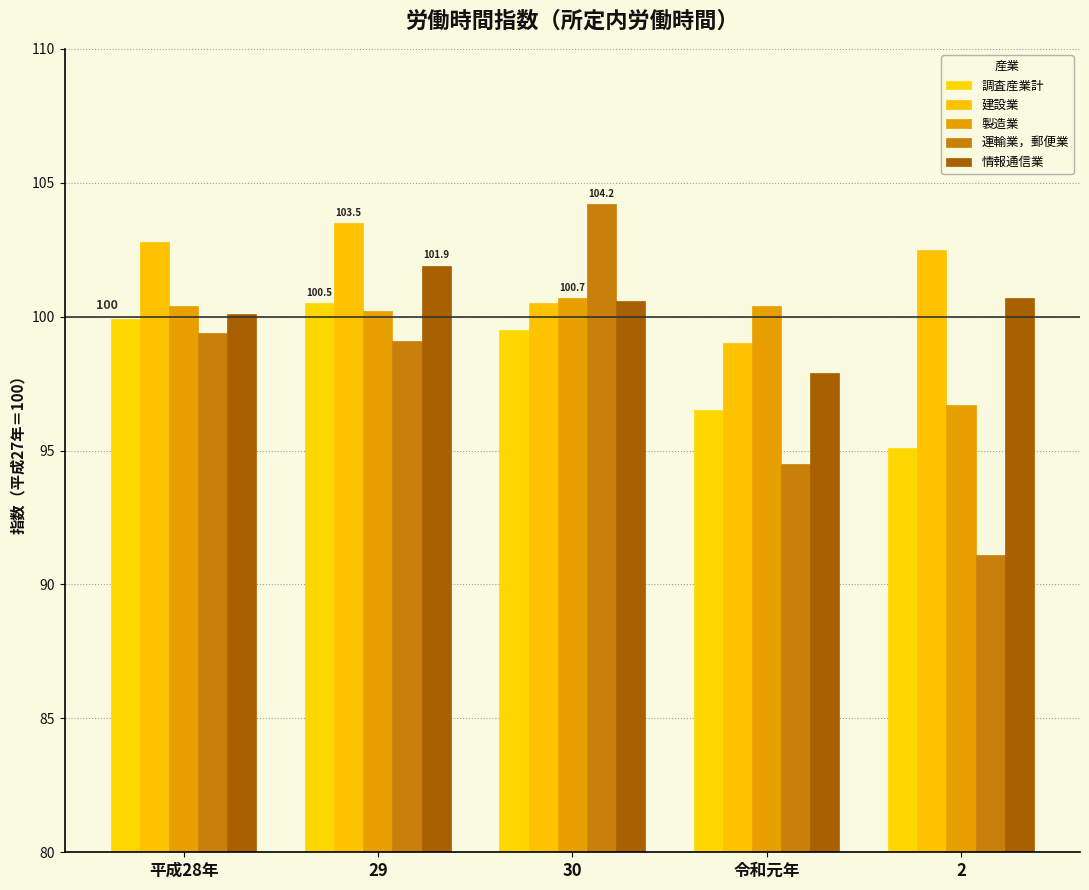

Does the chart contain stacked bars?

No